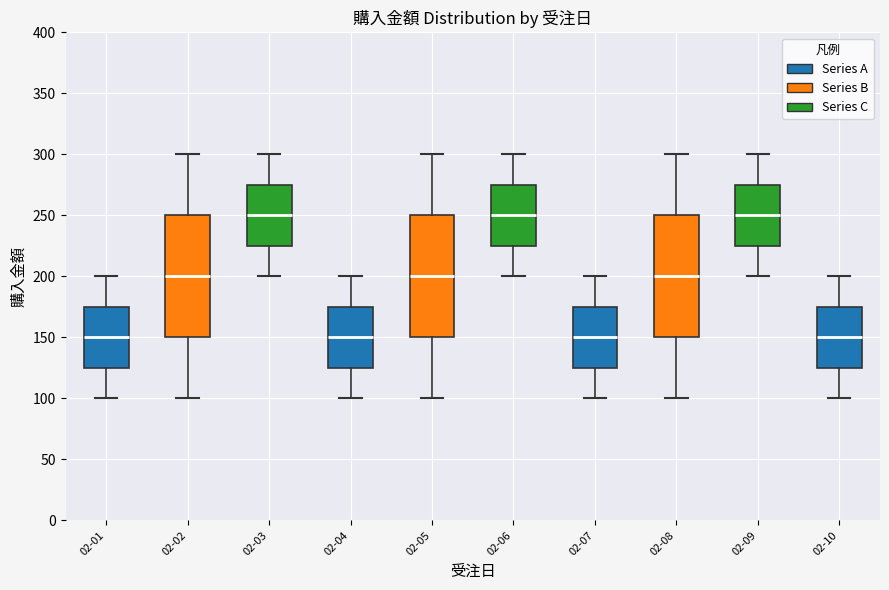

Reading left to right, read every box against the y-axis: the position of its median line, the range the box covers, and the ends of its whiskers. The values are not printed on the chart, so give them approximately, as read against the axis.

02-01: median 150, box 125 to 175, whiskers 100 to 200
02-02: median 200, box 150 to 250, whiskers 100 to 300
02-03: median 250, box 225 to 275, whiskers 200 to 300
02-04: median 150, box 125 to 175, whiskers 100 to 200
02-05: median 200, box 150 to 250, whiskers 100 to 300
02-06: median 250, box 225 to 275, whiskers 200 to 300
02-07: median 150, box 125 to 175, whiskers 100 to 200
02-08: median 200, box 150 to 250, whiskers 100 to 300
02-09: median 250, box 225 to 275, whiskers 200 to 300
02-10: median 150, box 125 to 175, whiskers 100 to 200